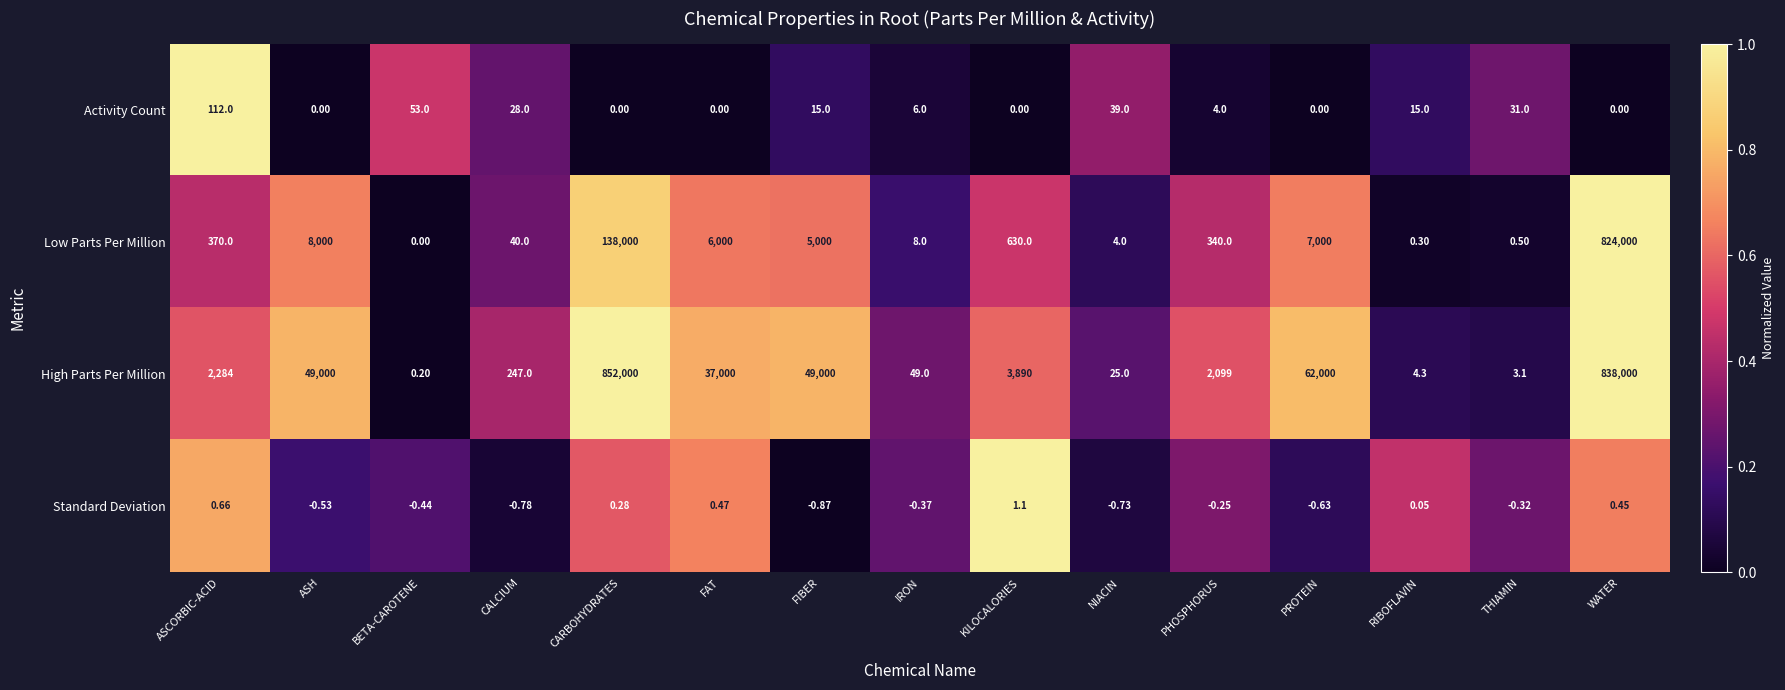

Which series has the widest spread of values?

High Parts Per Million